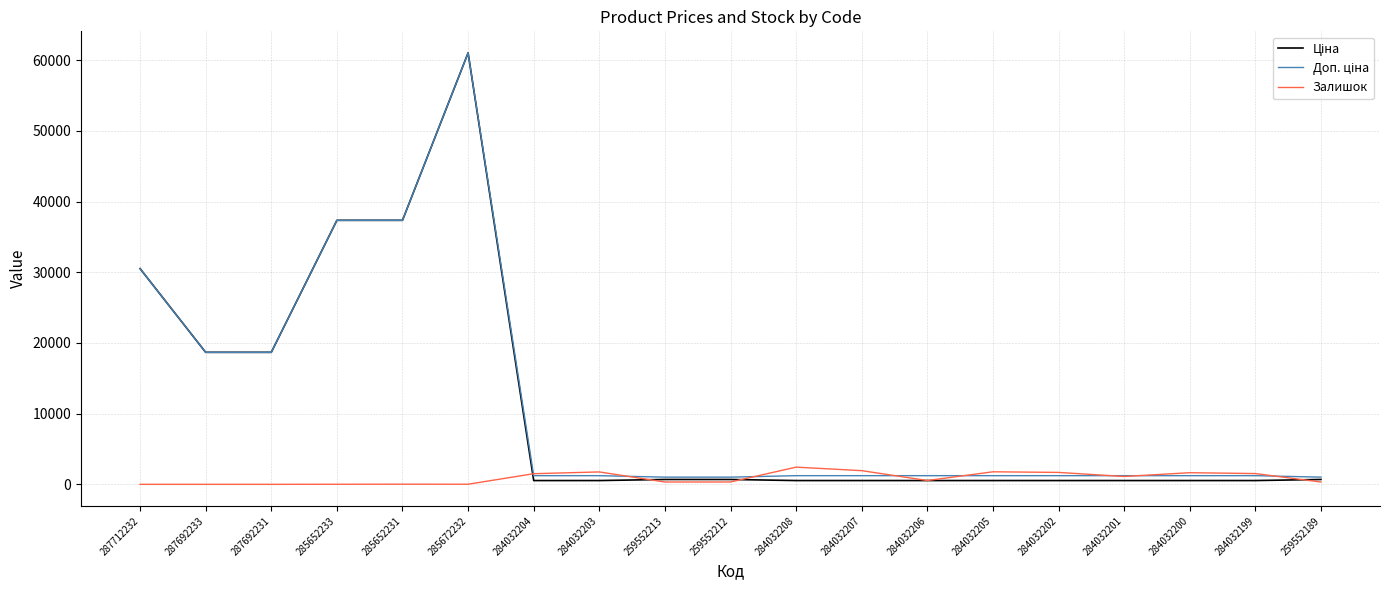

At which category is the sum across all series the highest?

285672232